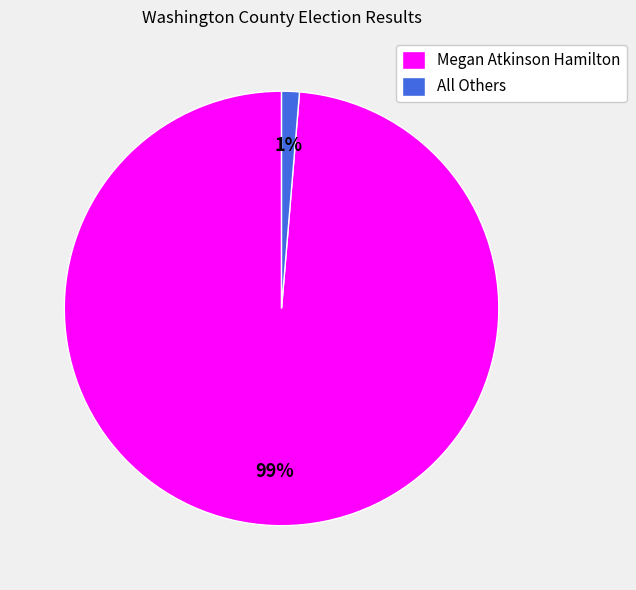

The All Others slice represents 1% of the pie. True or false?

True